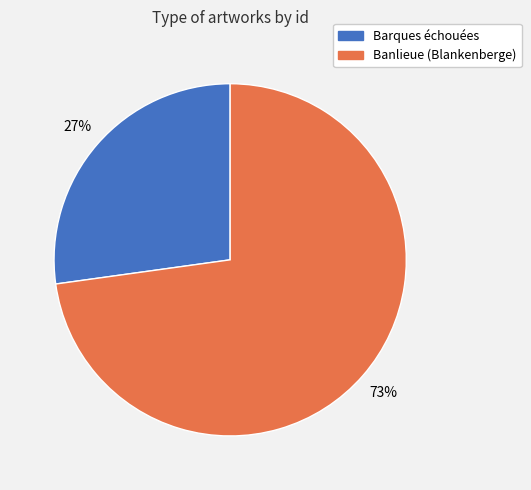

True or false: Barques échouées accounts for 27% of the total.

True